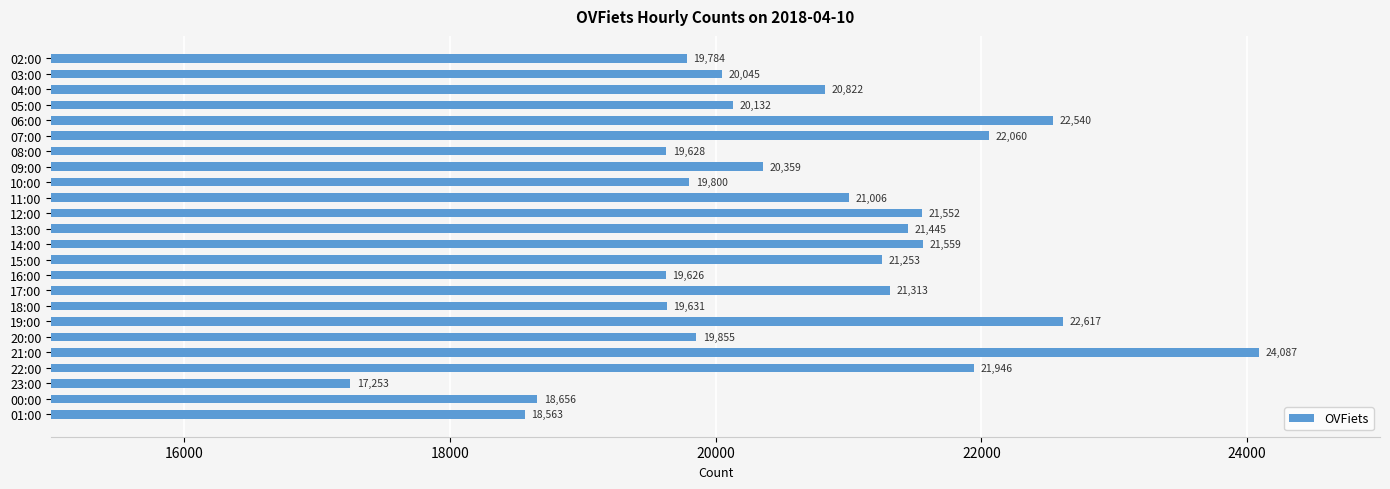

What value does the data have at 17:00, to the nearest 10?

21310